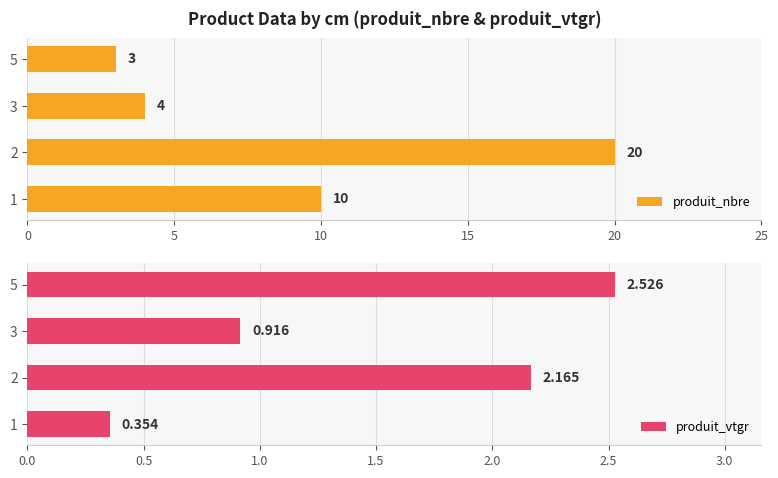

What are all the series names shown in the legend?

produit_nbre, produit_vtgr